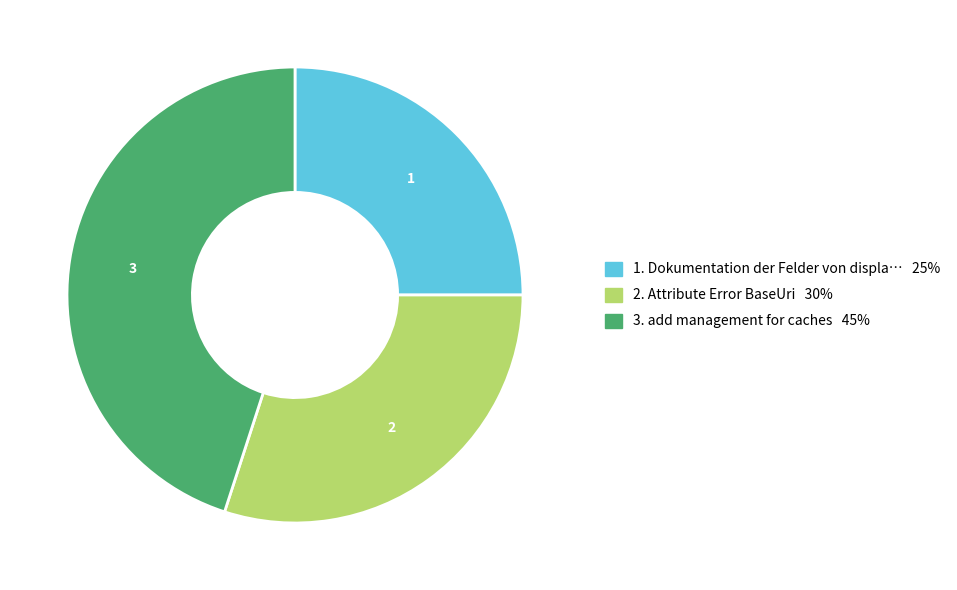

Does any single category account for the majority?

No